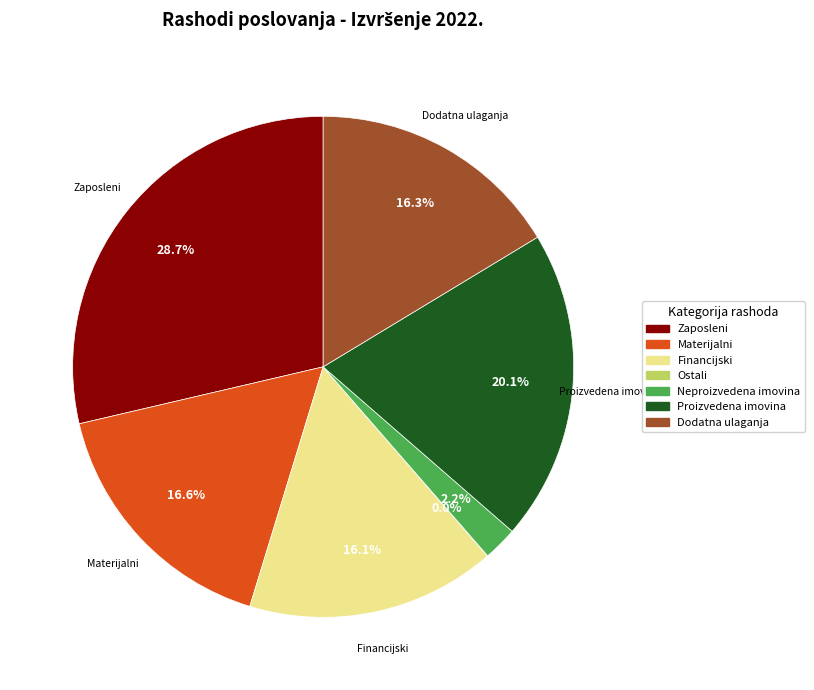

Is there any slice that represents more than half of the pie?

No